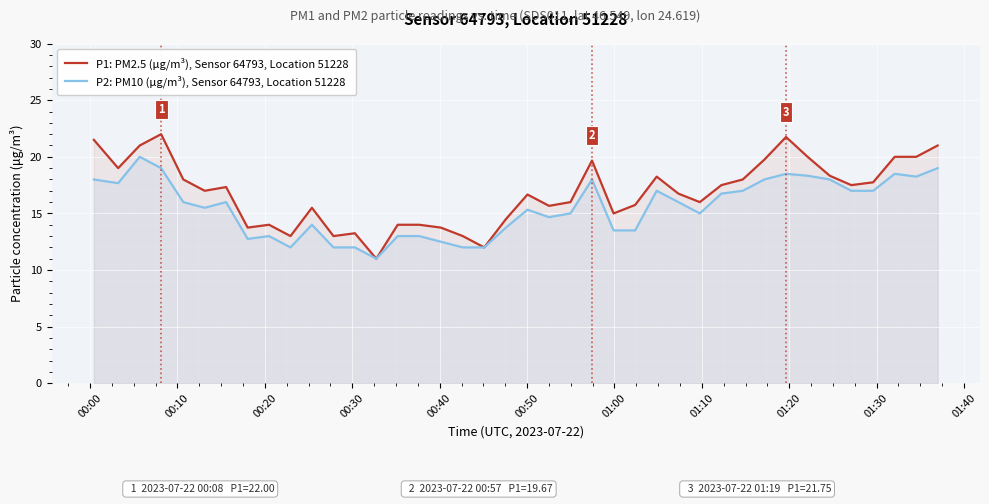

What is the smallest value displayed?

11.0